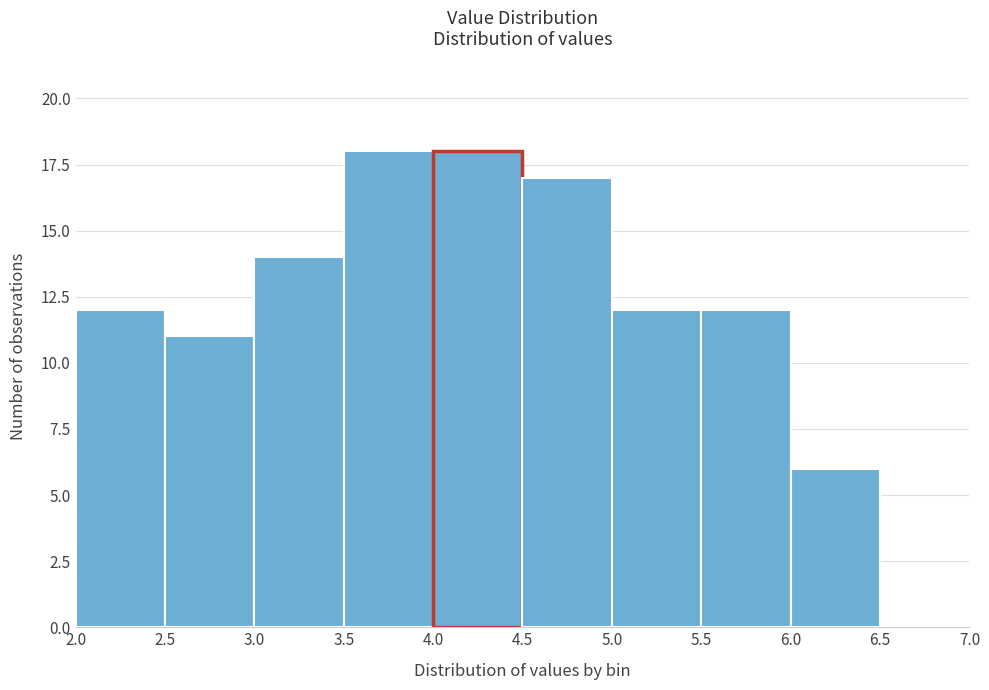

Reading left to right, list every bar in this chart as the range it spans on the x-axis followed by its height. The values are not printed on the chart, so give them approximately, as read against the axis.

2.0 to 2.5: 12
2.5 to 3.0: 11
3.0 to 3.5: 14
3.5 to 4.0: 18
4.0 to 4.5: 18
4.5 to 5.0: 17
5.0 to 5.5: 12
5.5 to 6.0: 12
6.0 to 6.5: 6
6.5 to 7.0: 0